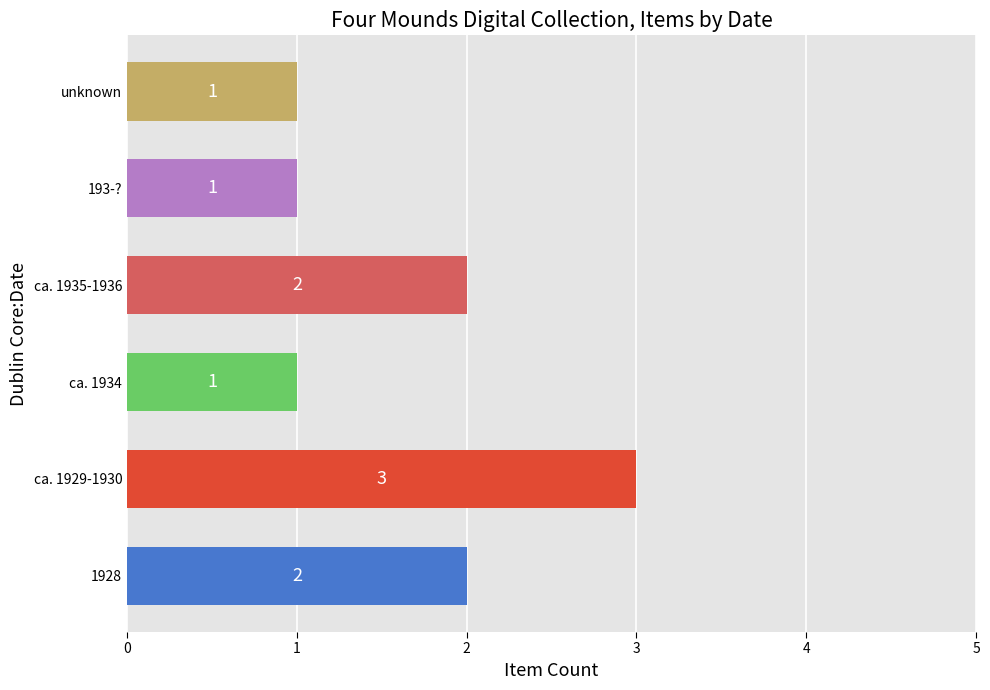

The chart shows a value of 1 at unknown. True or false?

True